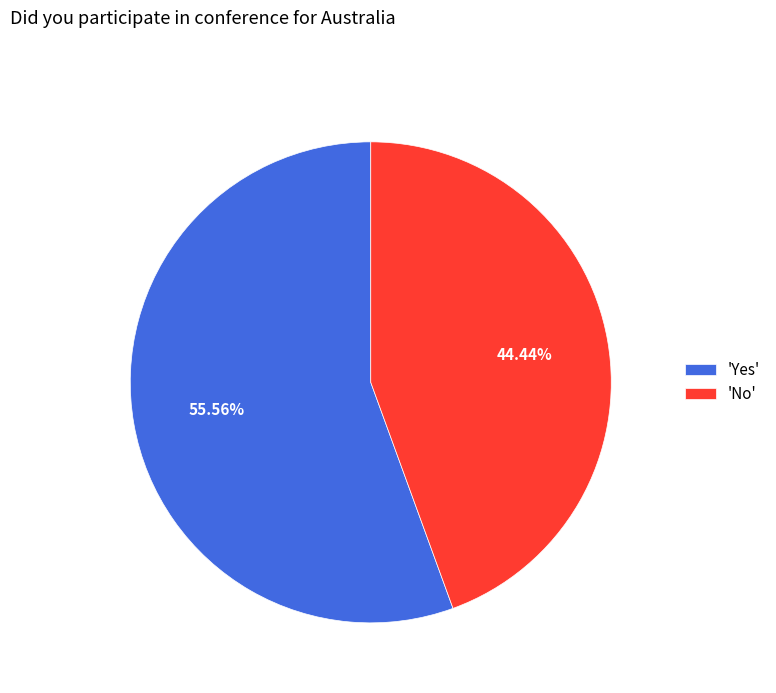

Rank the categories by value from lowest to highest.

'No', 'Yes'